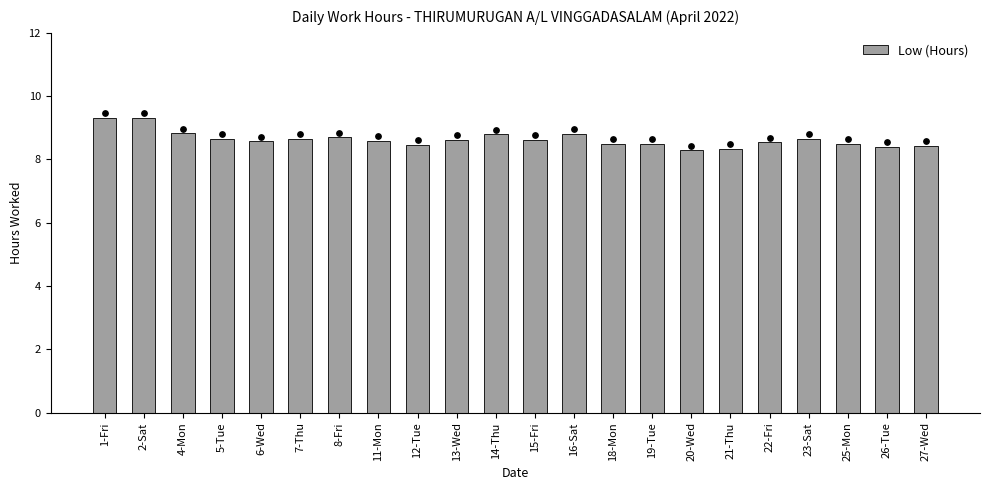

Between 16-Sat and 26-Tue, which is larger?

16-Sat